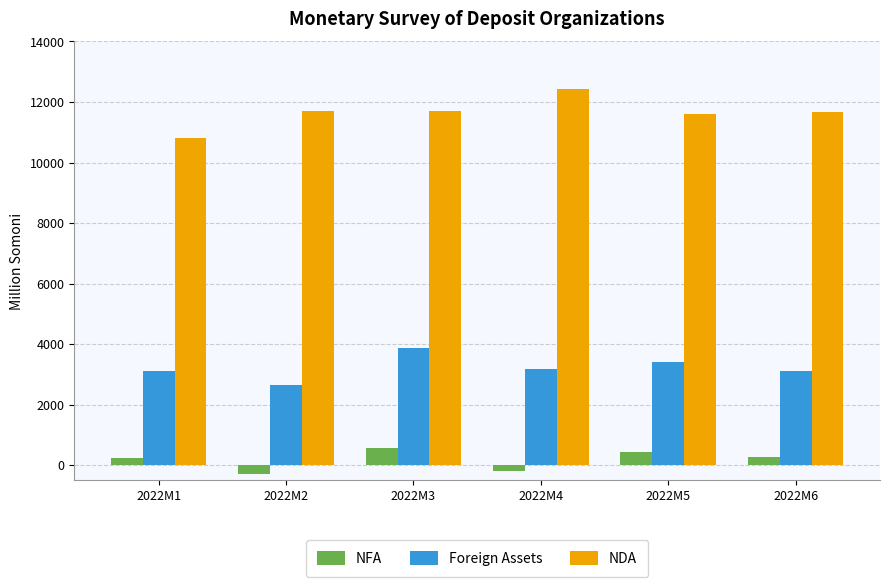

What is the value of the NDA bar at the 3rd from the left?

11698.6